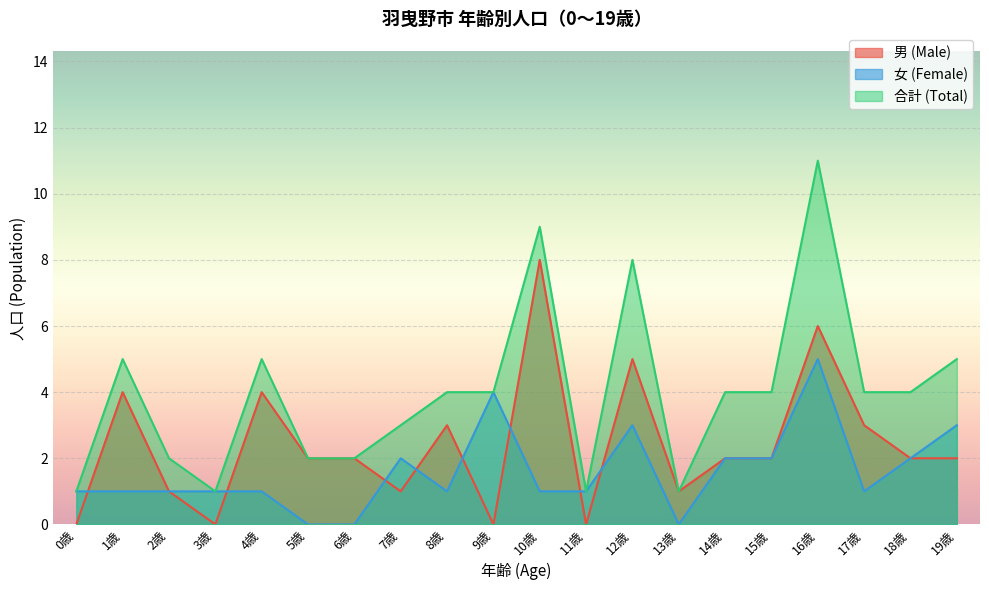

How many 女 (Female) values are between 1 and 2?

13